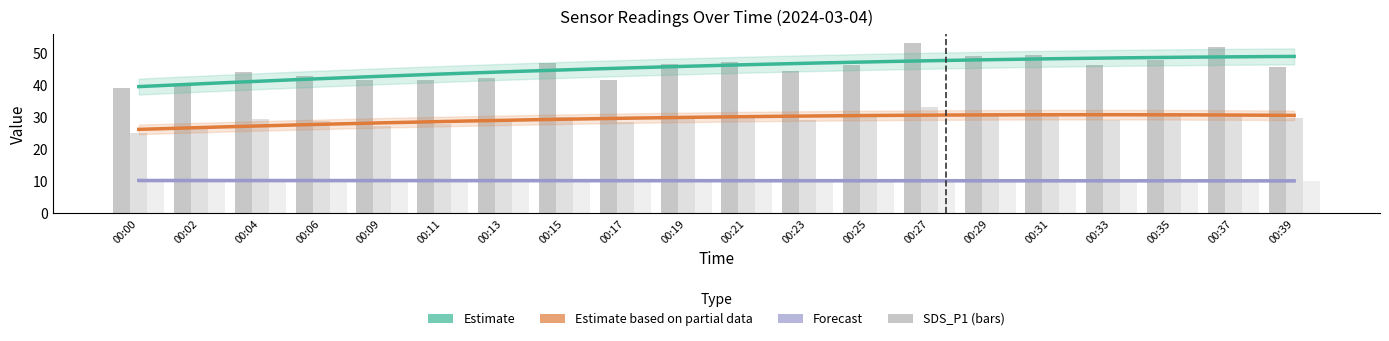

Read the SDS_P2 value at 00:17.

28.6